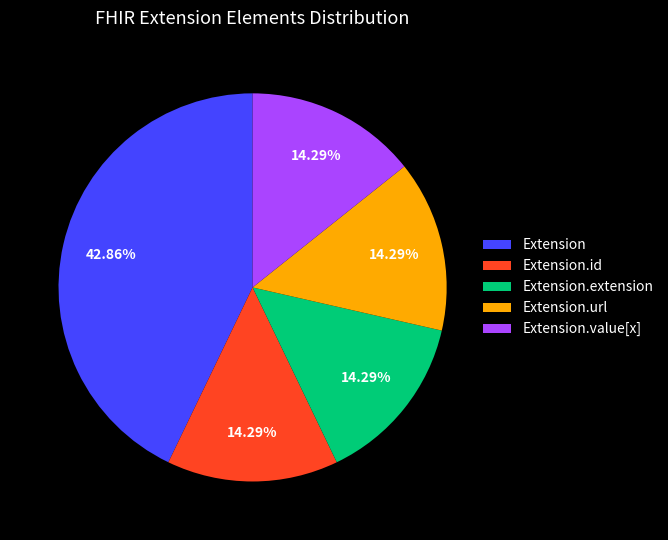

Does Extension.extension account for over 50% of the chart?

No